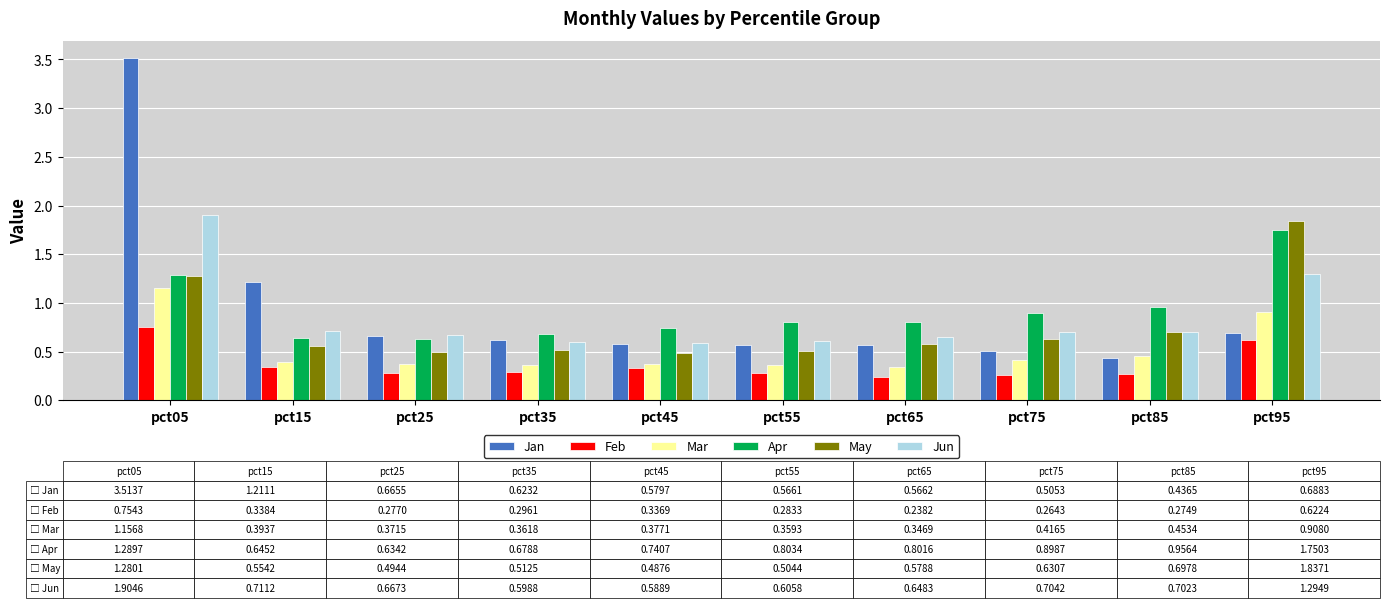

What is the value of the Jan bar at the 1st from the left?

3.5